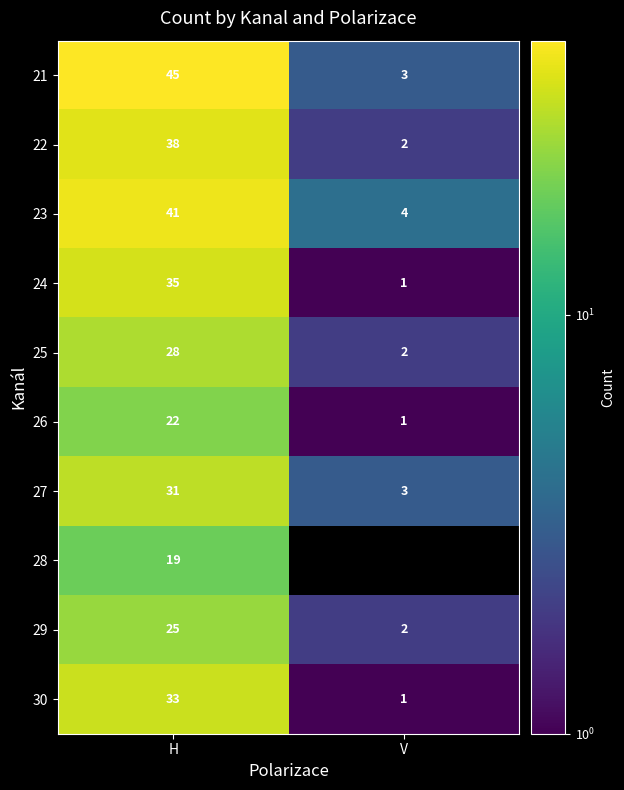

What is the sum of all 30 values?

34